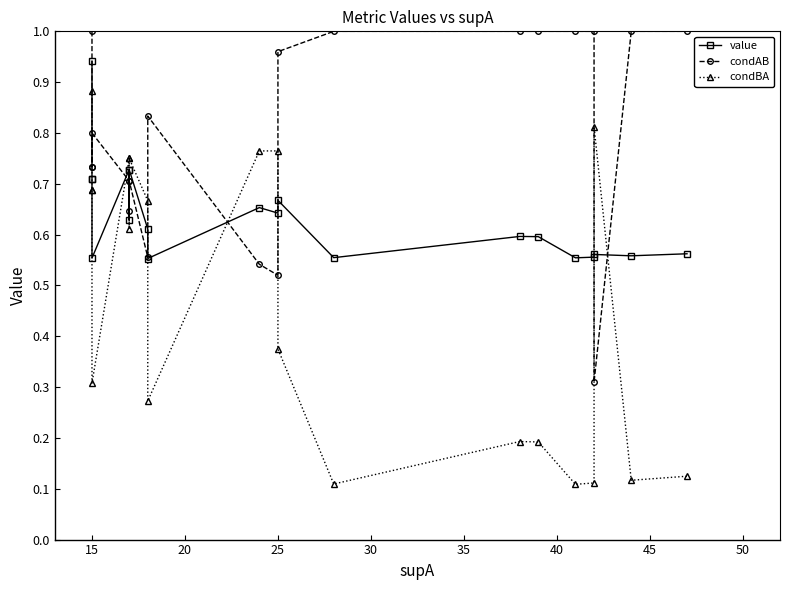

How many lines are shown in the chart?

3